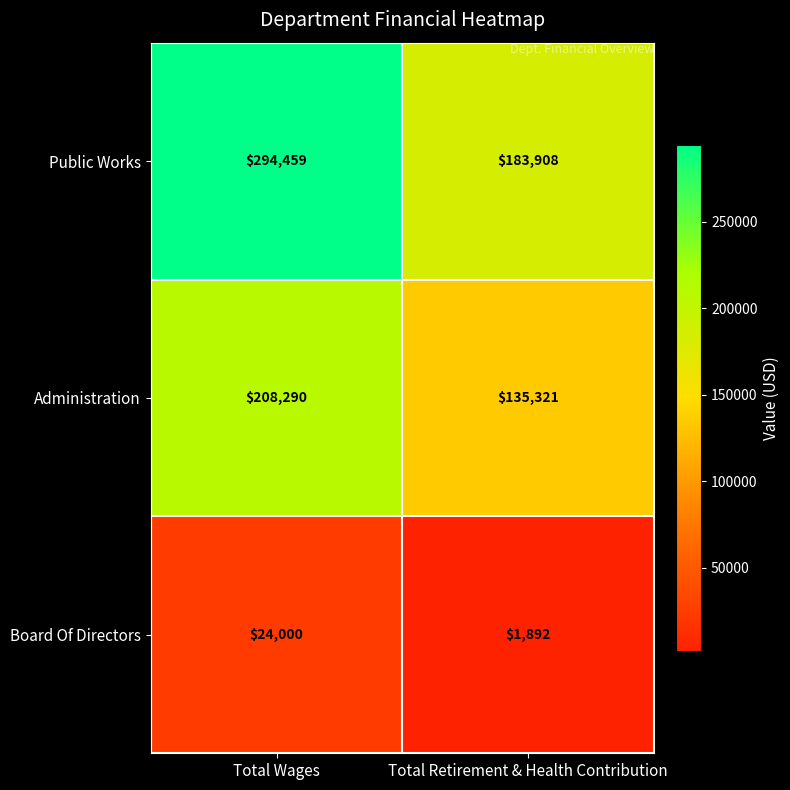

How many categories are shown in the chart?

2